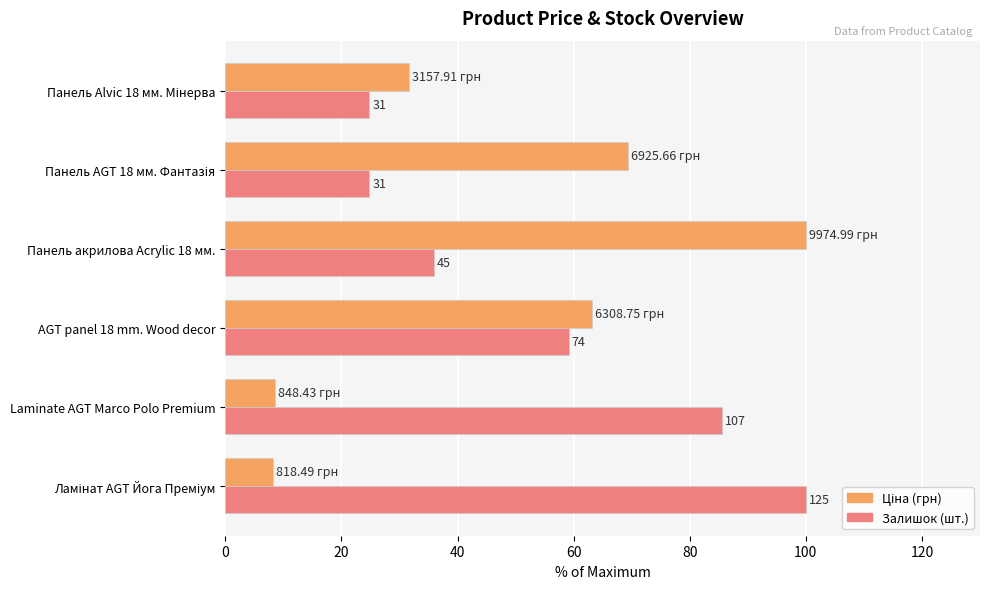

How many bars are there in each group?

2